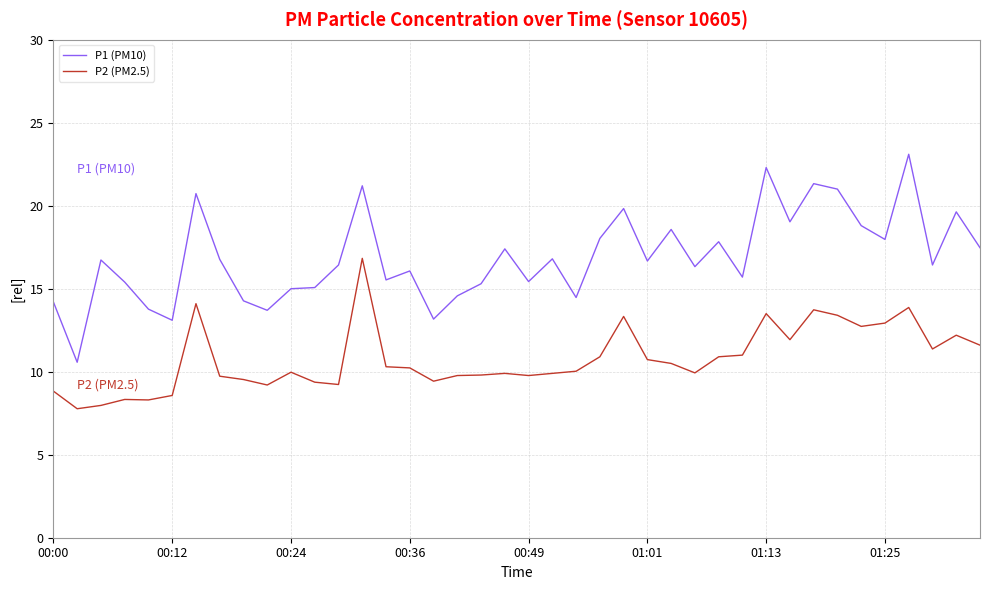

What are all the series names shown in the legend?

P1 (PM10), P2 (PM2.5)